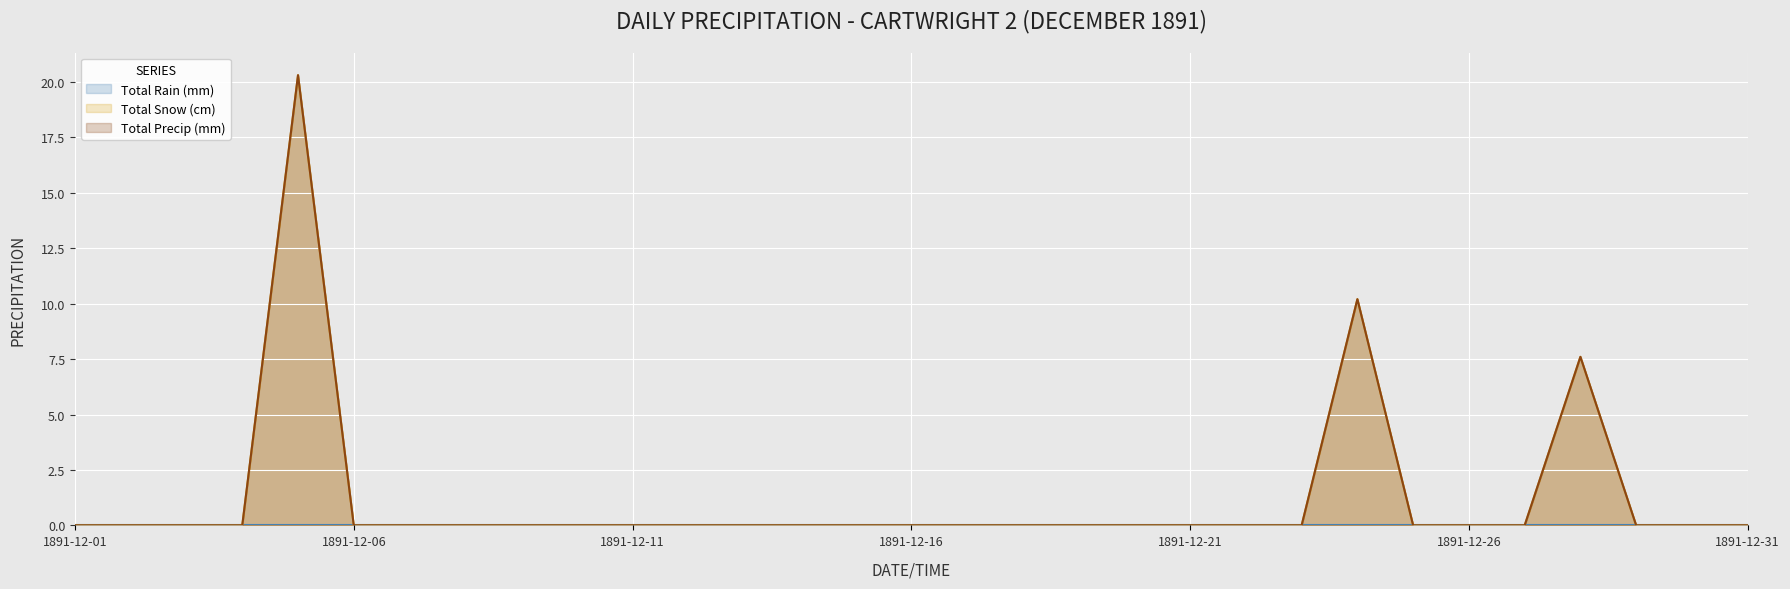

Does the chart display data point markers on the line(s)?

No